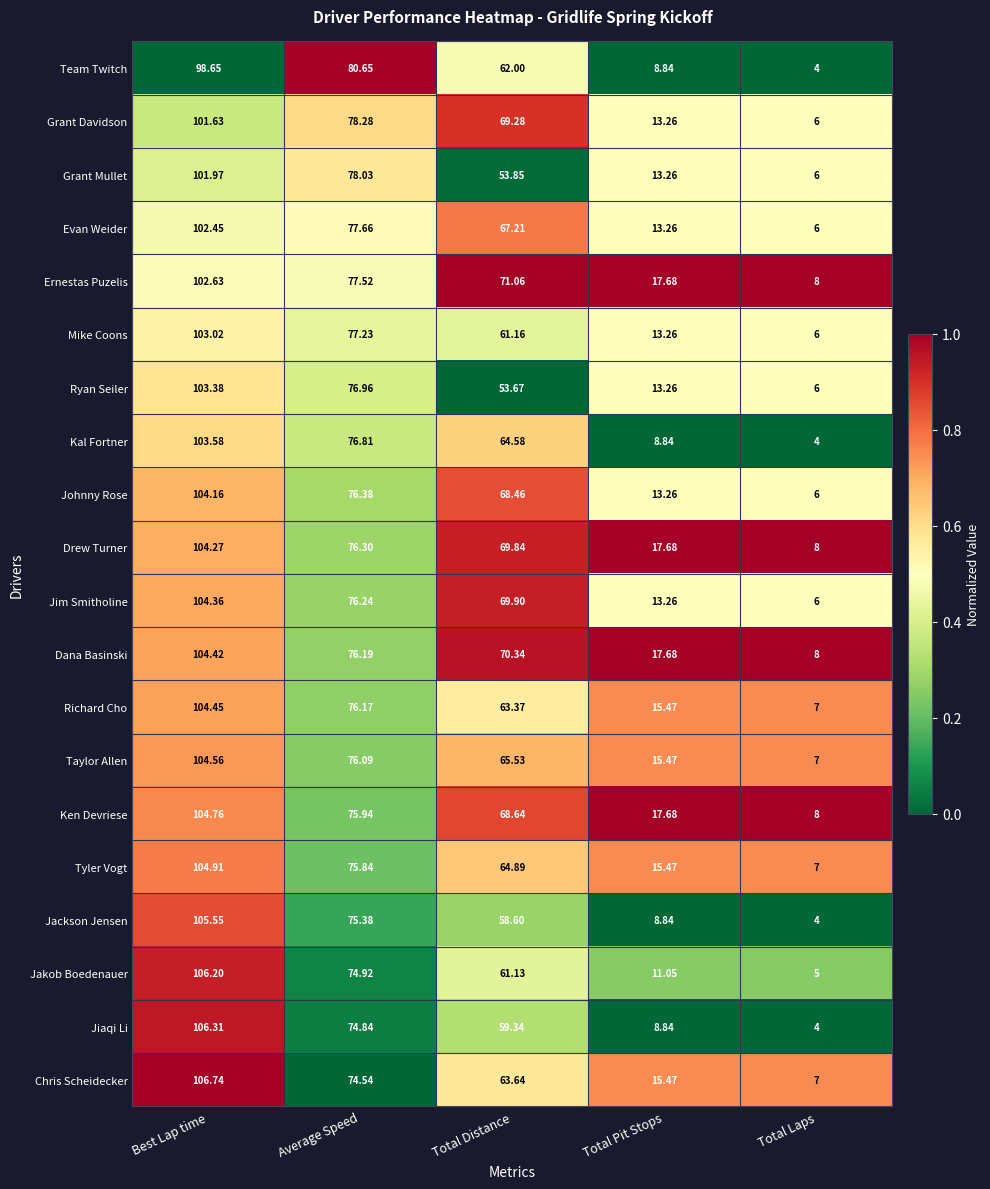

Which series has the largest total across all categories?

Ernestas Puzelis